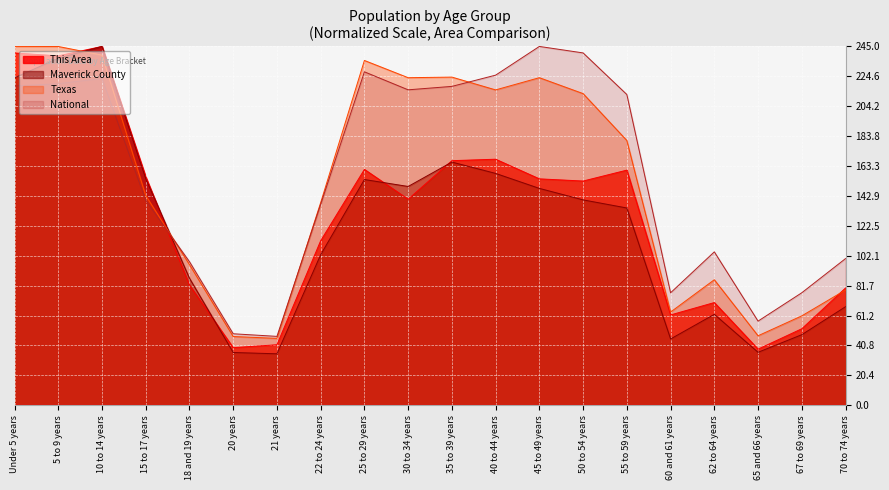

What is the minimum value for National?

47.0